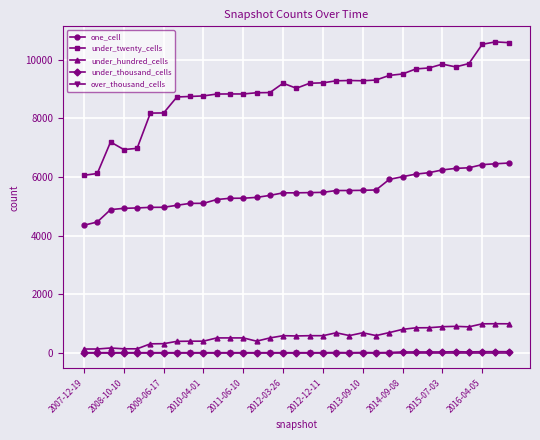

At how many categories does at least one series exceed 8398?

26